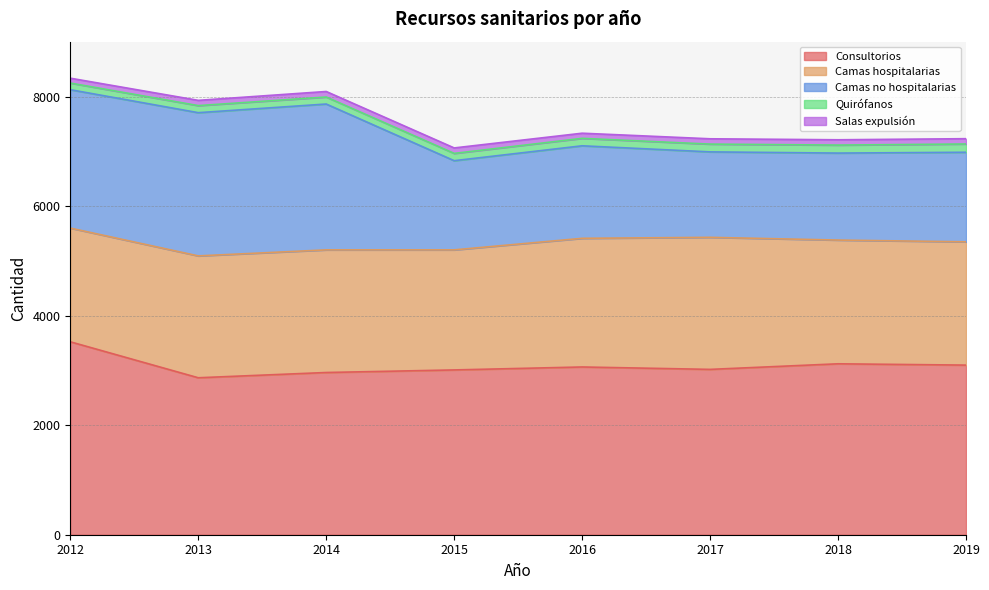

How many values in the Quirófanos series are below 136?

4